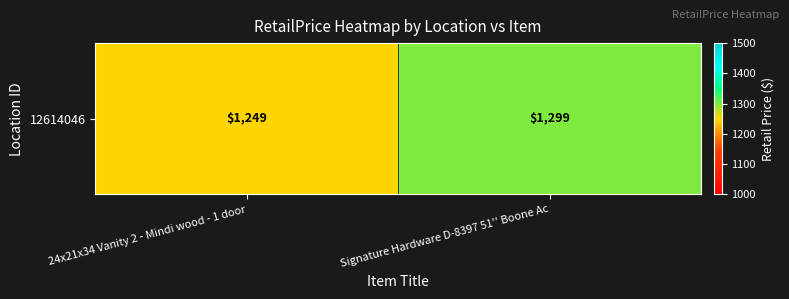

What is the smallest value displayed?

1249